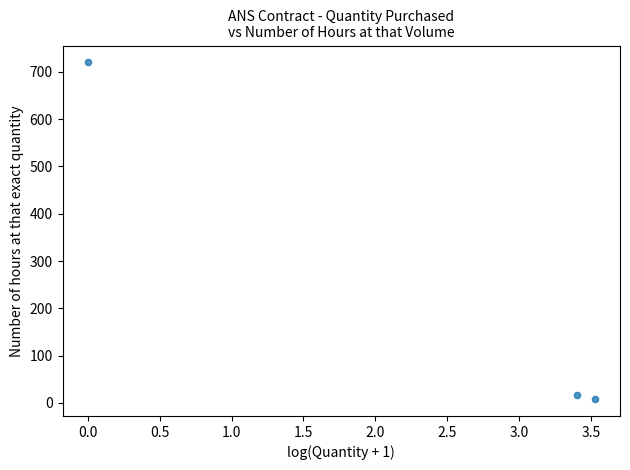

What Y value in the scatter plot is closest to 364?

16